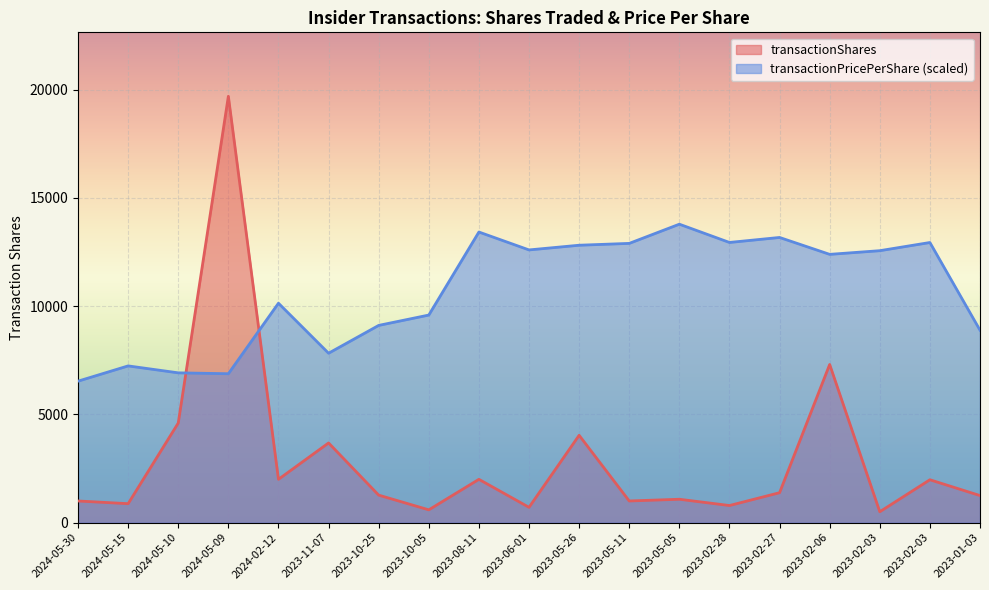

How many interior local valleys does the transactionPricePerShare series have?

5